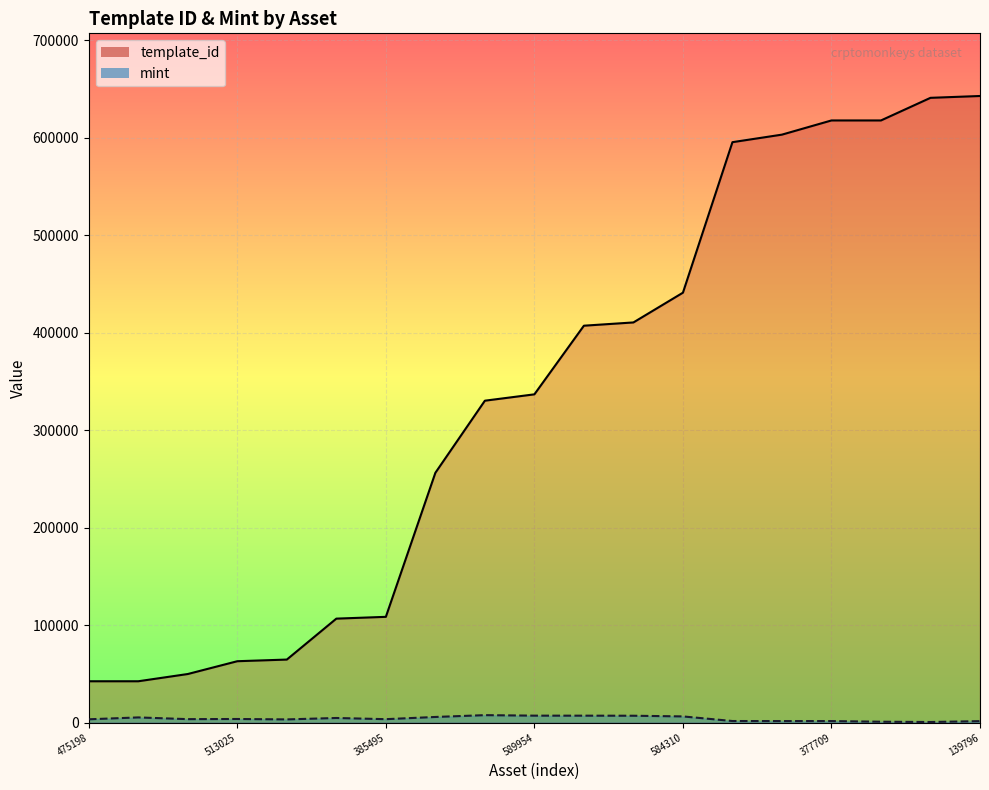

Where is mint nearest to the value 4150?

513025